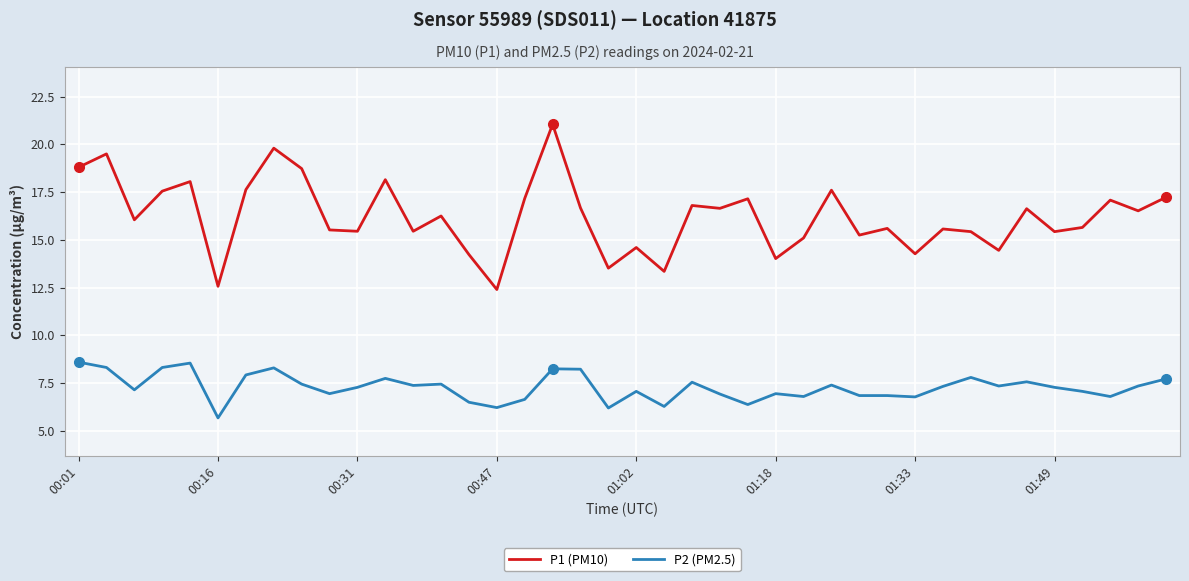

Which series has the largest total across all categories?

P1 (PM10)